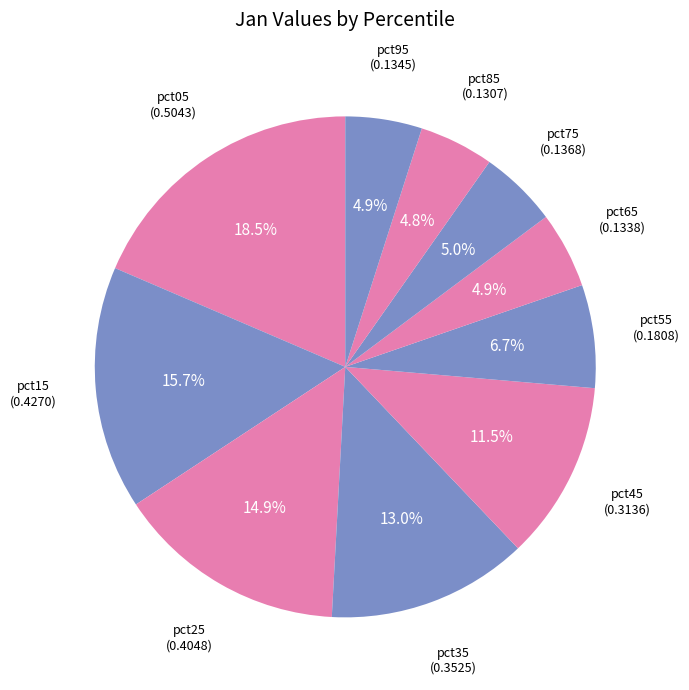

How many slices are in this pie chart?

10